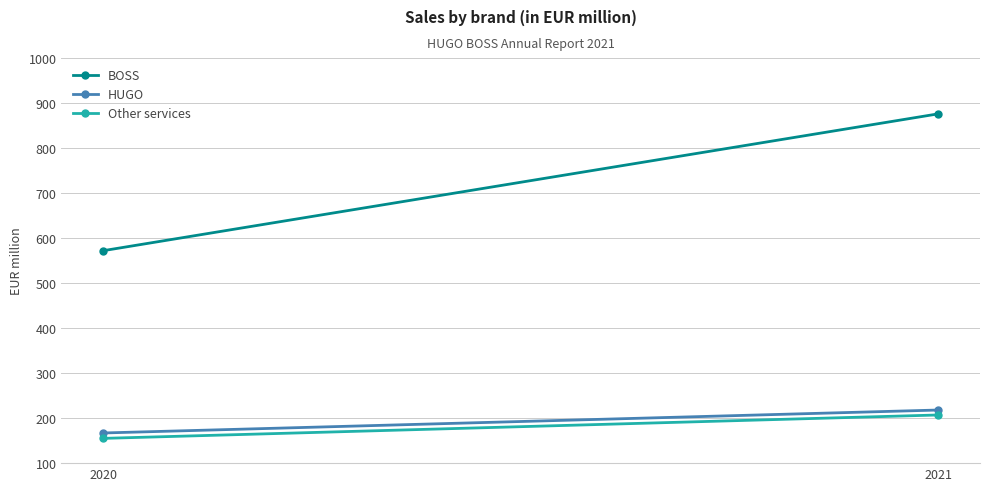

What is the value of the BOSS point at the 1st from the left?

572